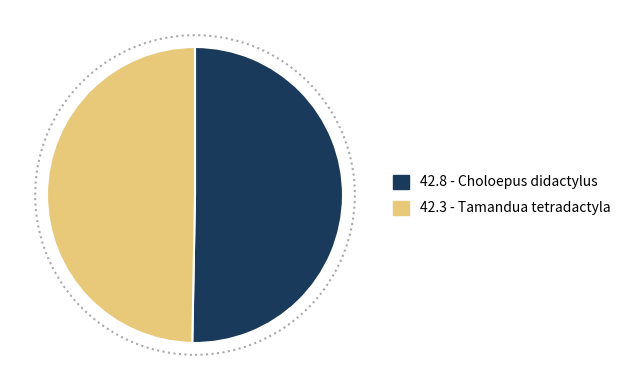

How many segments does this pie chart have?

2